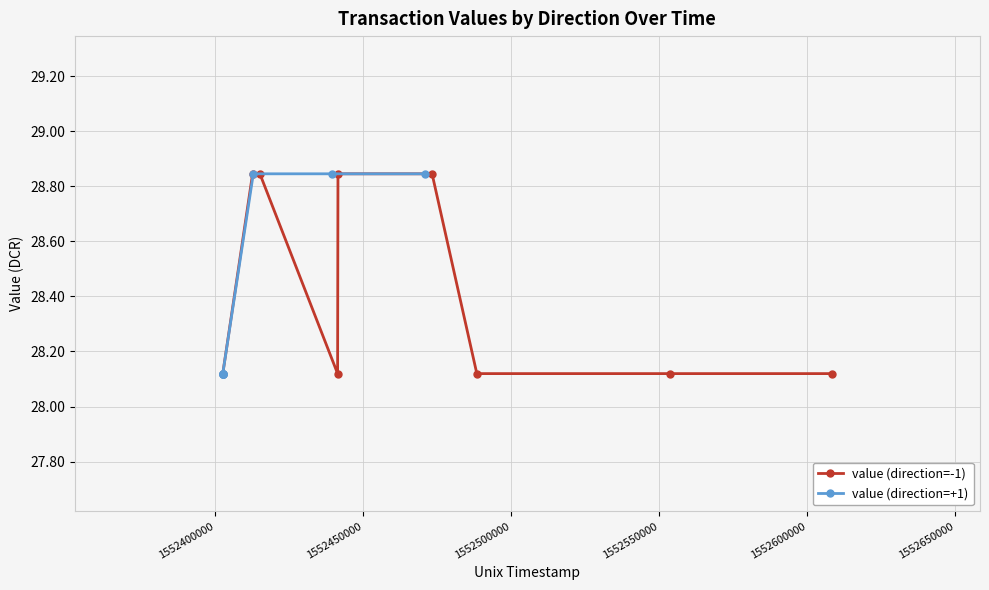

Count the number of data series in this chart.

2